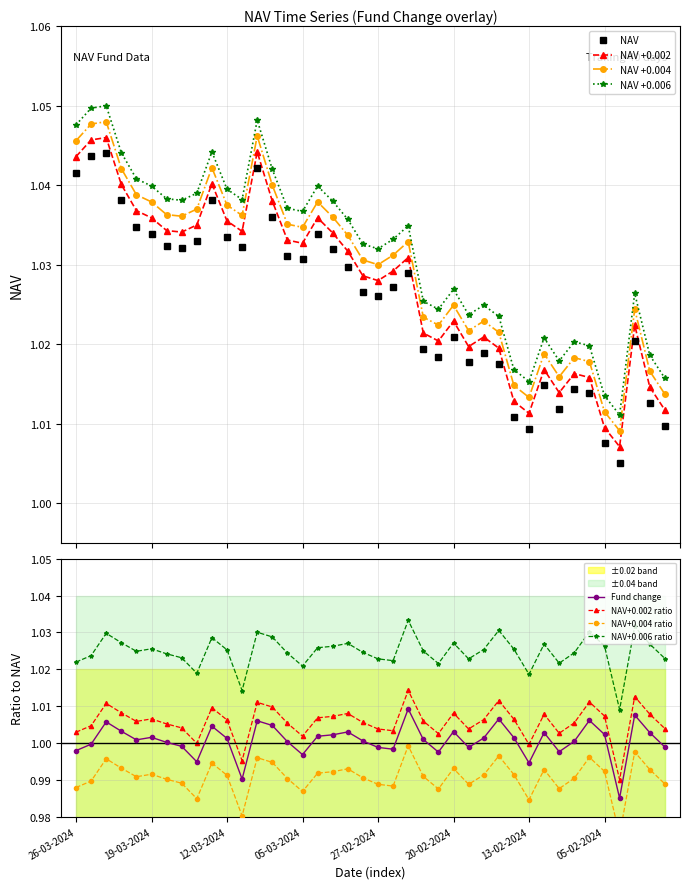

What is the label of the 26th point from the left?

20-02-2024